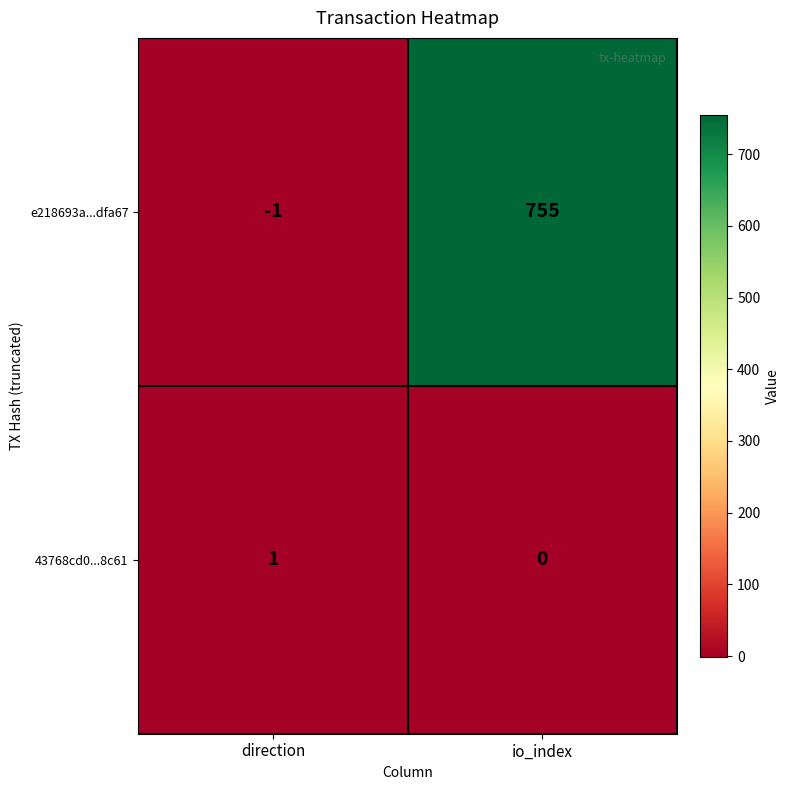

Reading left to right, what are all the values shown in this chart?

e218693a...dfa67: -1	755
43768cd0...8c61: 1	0